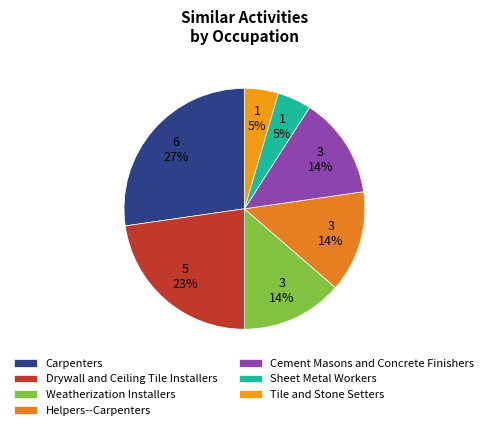

Does Sheet Metal Workers account for over 50% of the chart?

No